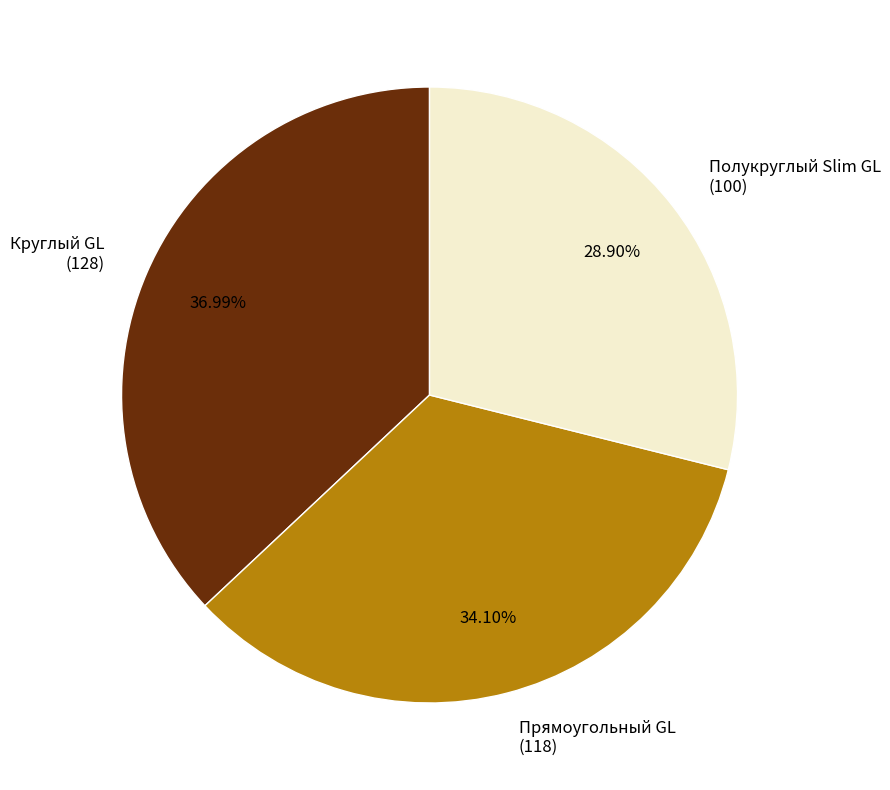

Does any single category account for the majority?

No